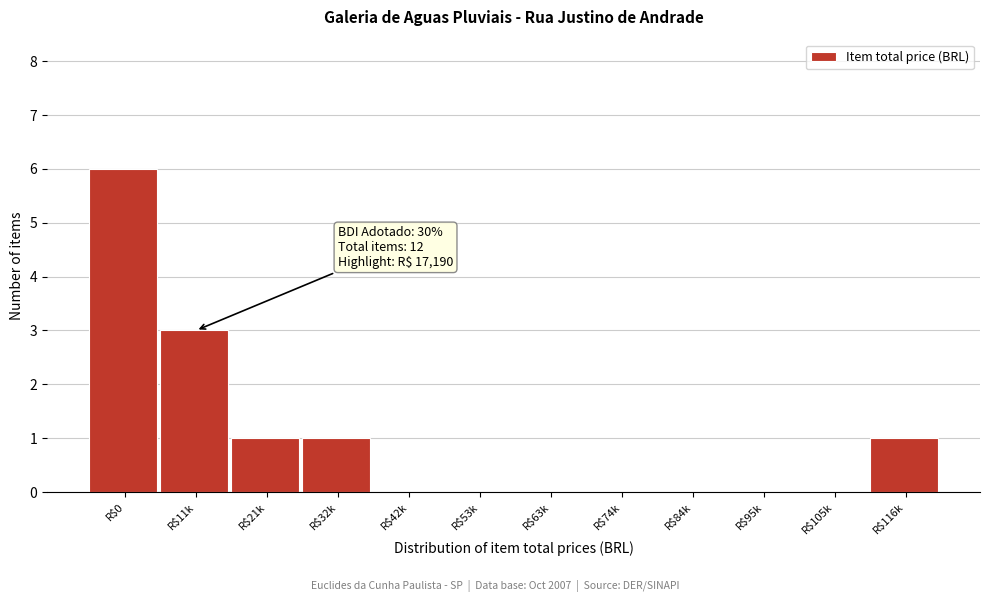

Which label corresponds to the largest value in the chart?

R$0